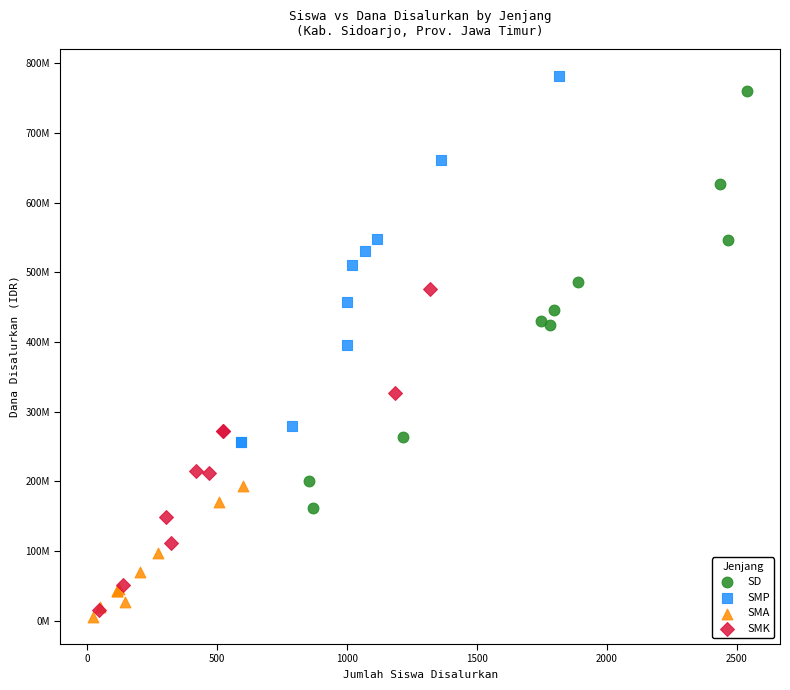

Which series contains the highest Y value?

SMP